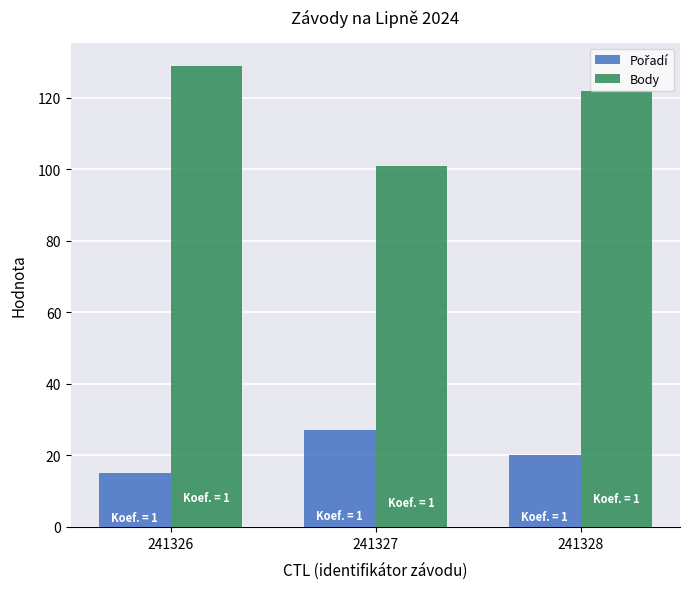

What is the difference between the highest and lowest values at 241327?

74